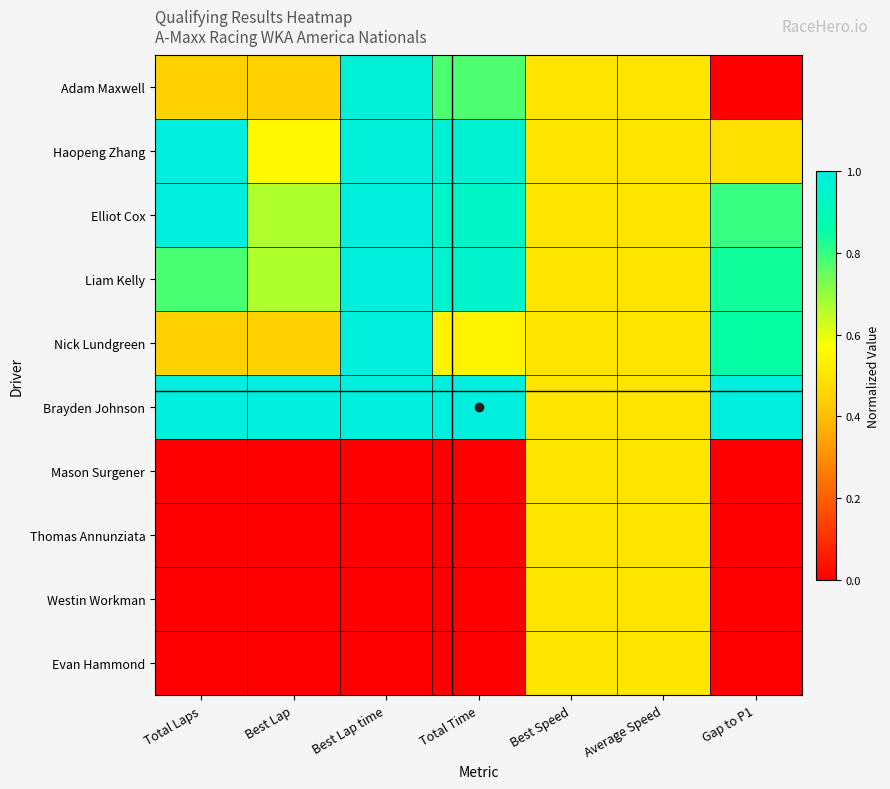

How many data points does each series have?

7